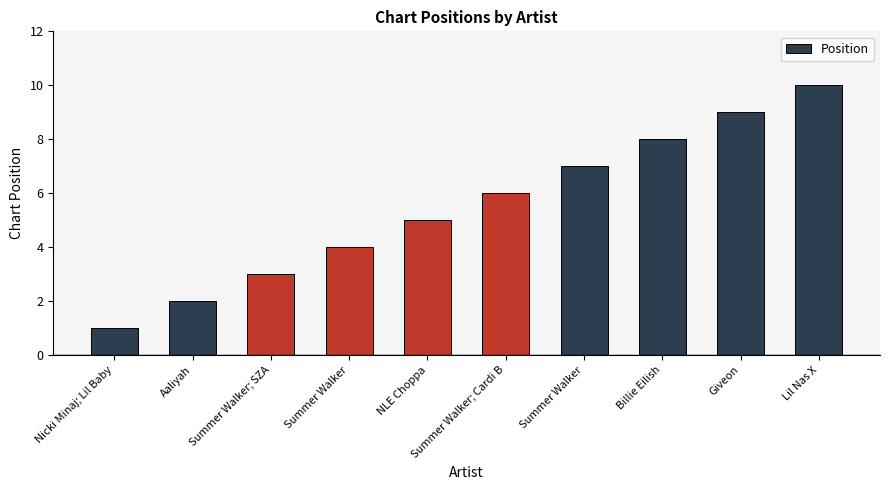

How many categories are shown in the chart?

10